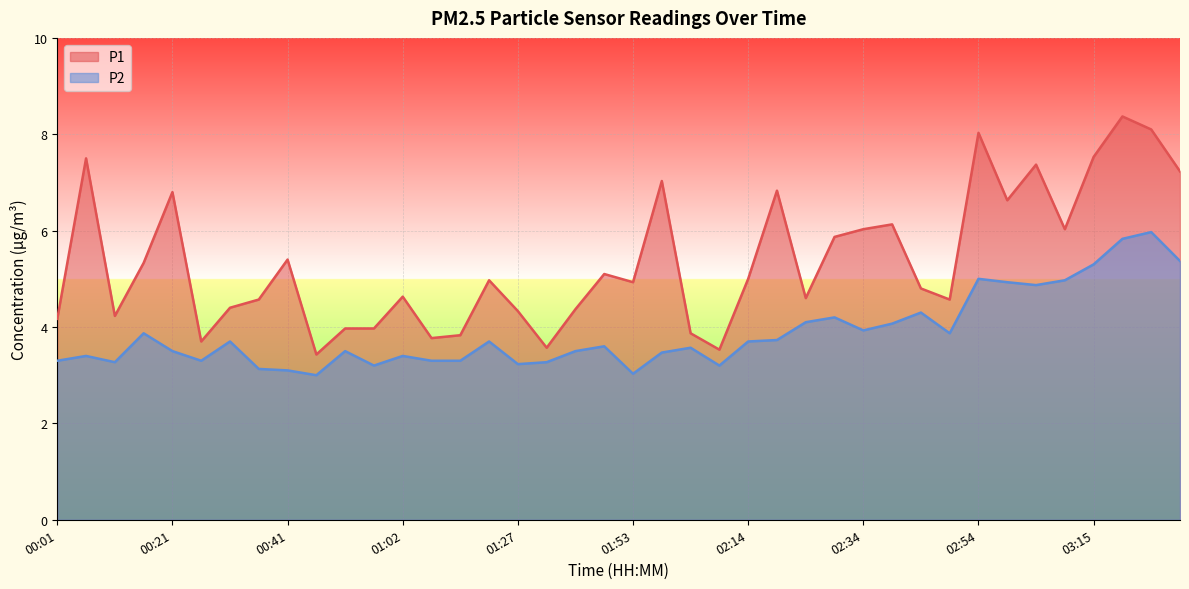

True or false: P2 and P1 cross at least once.

False